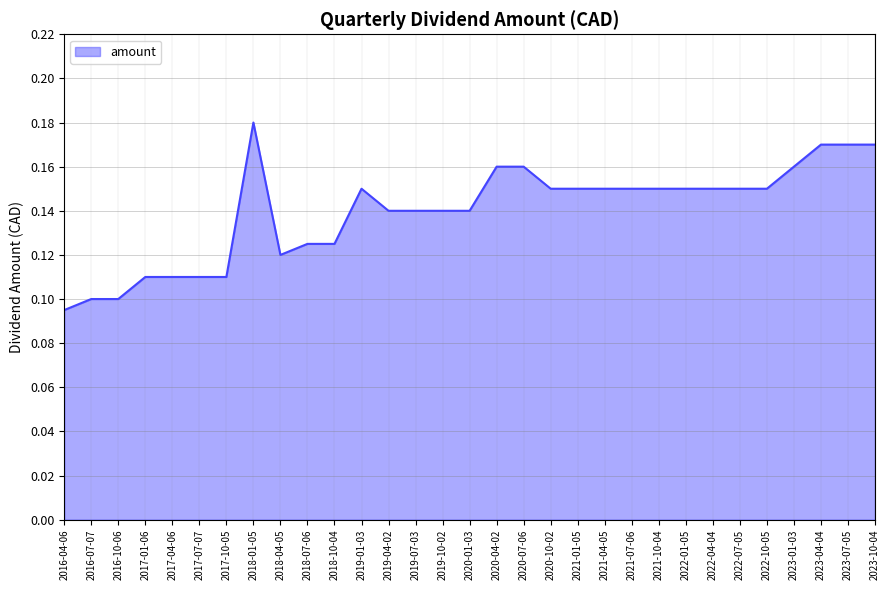

The chart shows a value of 0.0 at 2016-04-06. True or false?

False